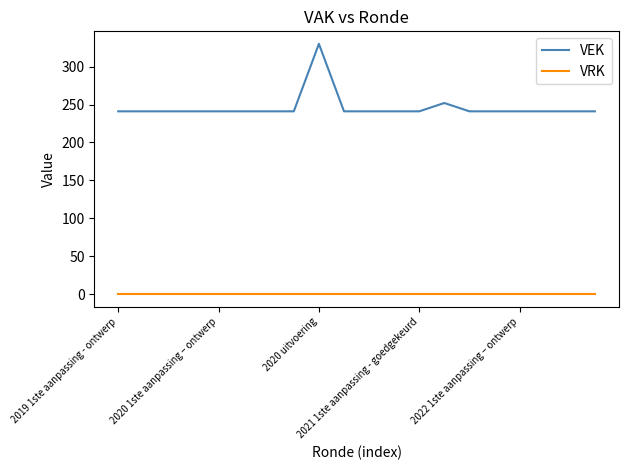

List the series in order of their peak value, highest first.

VEK, VRK